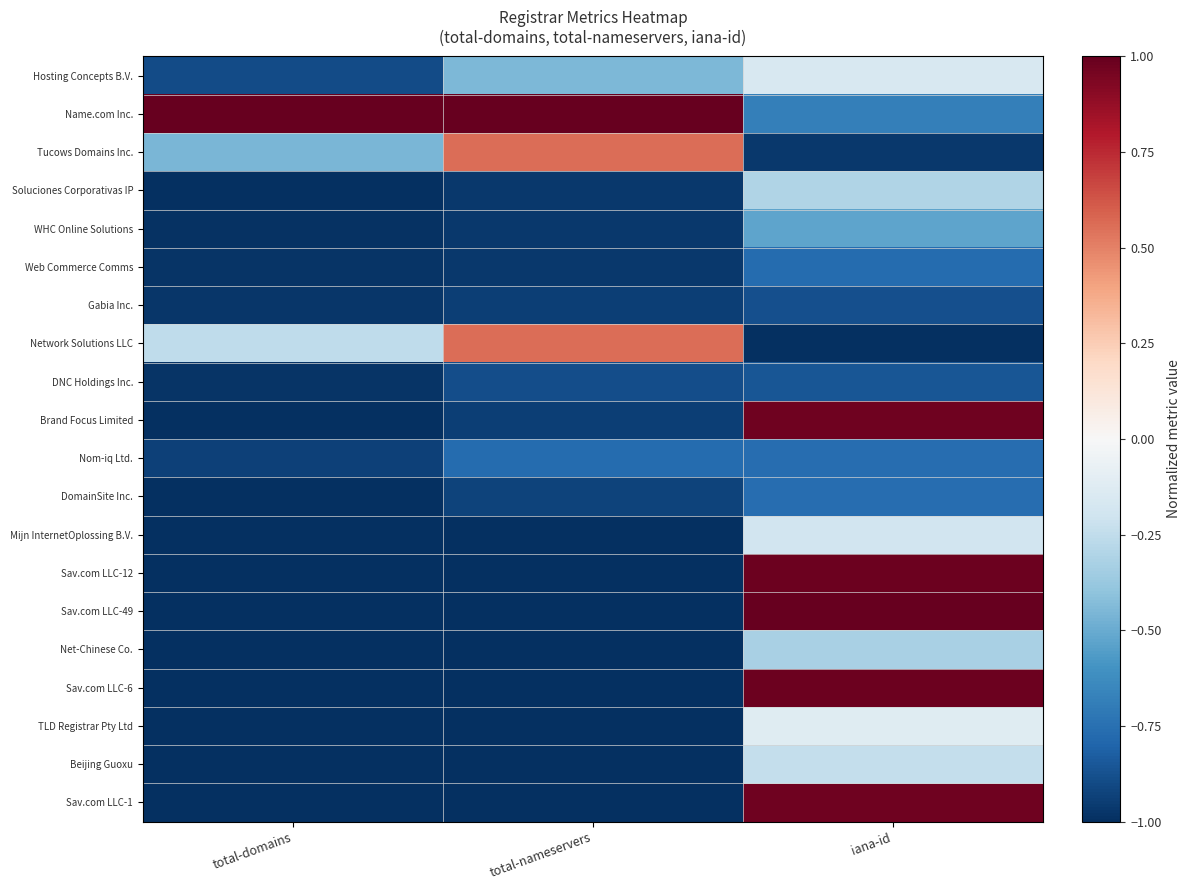

How many distinct data groups are displayed?

20